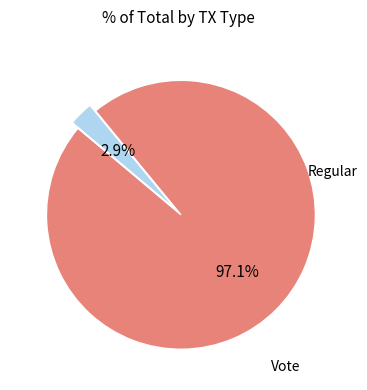

Is there a majority slice in this chart?

Yes